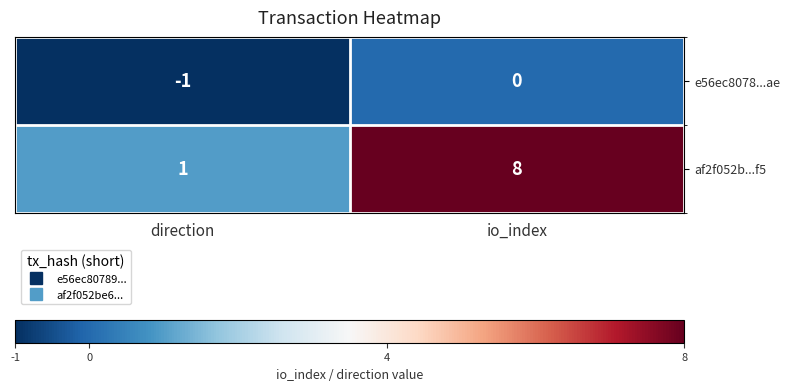

What is the sum of all af2f052b...f5 values?

9